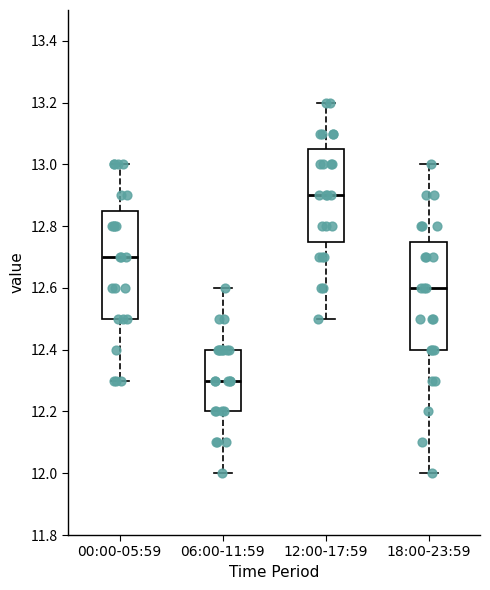

Reading left to right, transcribe this box plot: for each box, give where its median line is, the range the box spans, and where its two whiskers end, as read against the y-axis. The values are not printed on the chart, so give them approximately, as read against the axis.

00:00-05:59: median 12.70, box 12.50 to 12.86, whiskers 12.30 to 13.00
06:00-11:59: median 12.30, box 12.20 to 12.40, whiskers 12.00 to 12.60
12:00-17:59: median 12.90, box 12.76 to 13.06, whiskers 12.50 to 13.20
18:00-23:59: median 12.60, box 12.40 to 12.76, whiskers 12.00 to 13.00